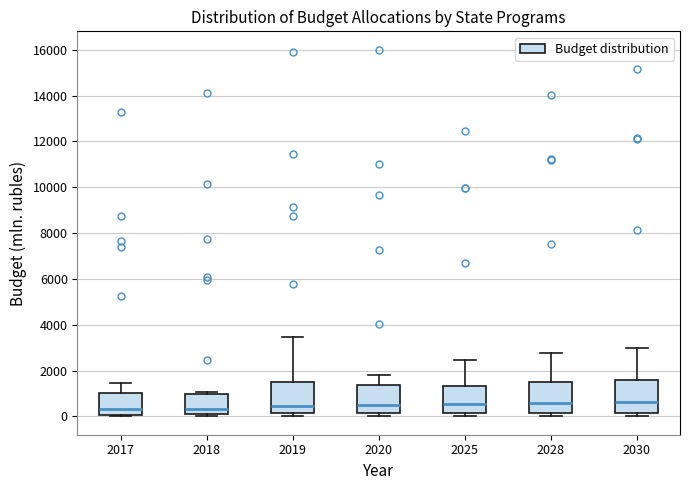

Reading left to right, transcribe this box plot: for each box, give where its median line is, the range the box spans, and where its two whiskers end, as read against the y-axis. The values are not printed on the chart, so give them approximately, as read against the axis.

2017: median 400, box 0 to 1000, whiskers 0 to 1400
2018: median 400, box 200 to 1000, whiskers 0 to 1000 (just above the box's upper edge)
2019: median 400, box 200 to 1600, whiskers 0 to 3400
2020: median 600, box 200 to 1400, whiskers 0 to 1800
2025: median 600, box 200 to 1400, whiskers 0 to 2400
2028: median 600, box 200 to 1400, whiskers 0 to 2800
2030: median 600, box 200 to 1600, whiskers 0 to 3000